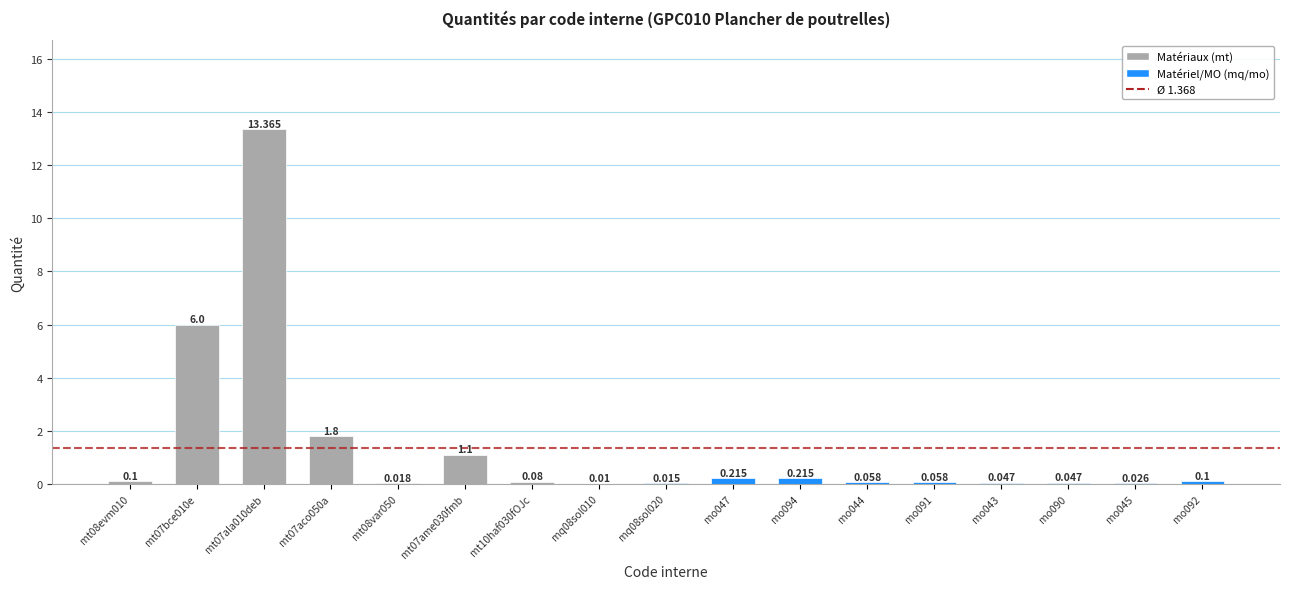

How many categories are shown in the chart?

17